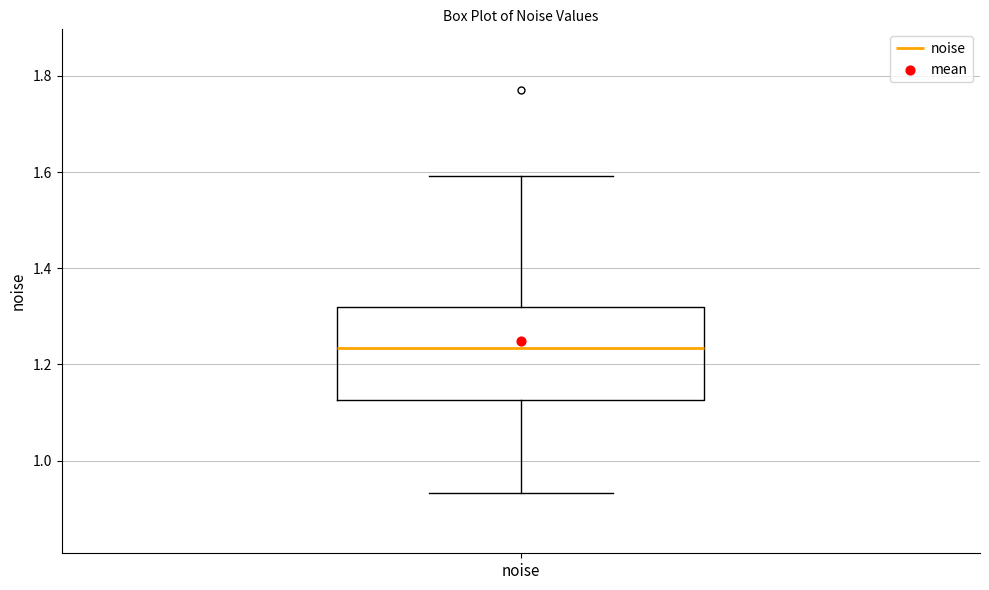

Where does the lower whisker of the box for noise end on the y-axis? The values are not printed on the chart, so give them approximately, as read against the axis.

0.94